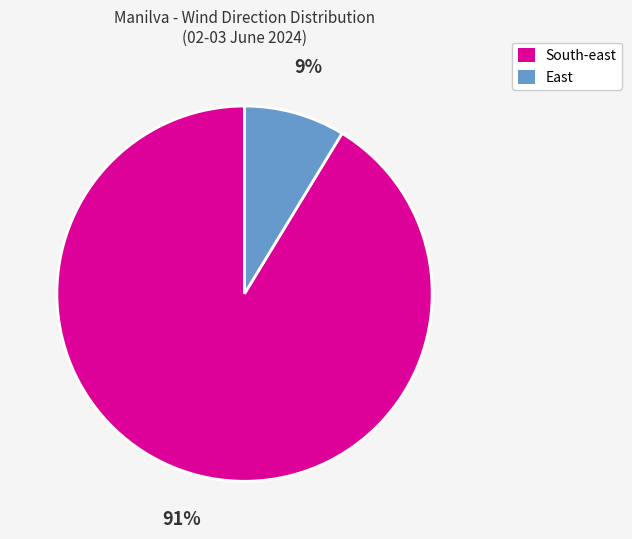

Does any single category account for the majority?

Yes